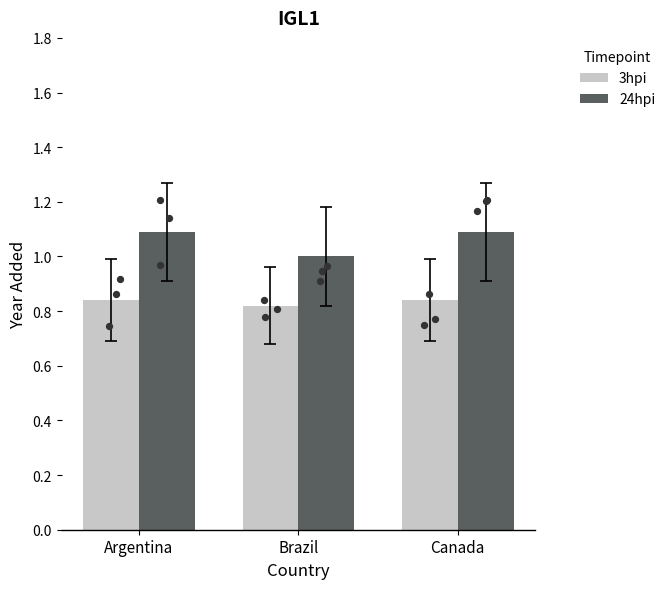

What is the total value across all series at Brazil?

1.8